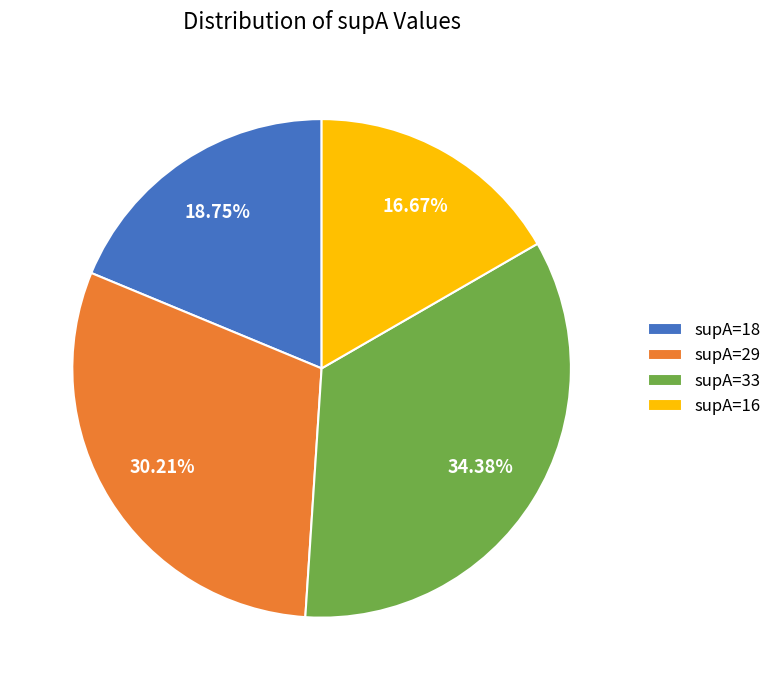

What is the smallest slice in the pie chart?

supA=16